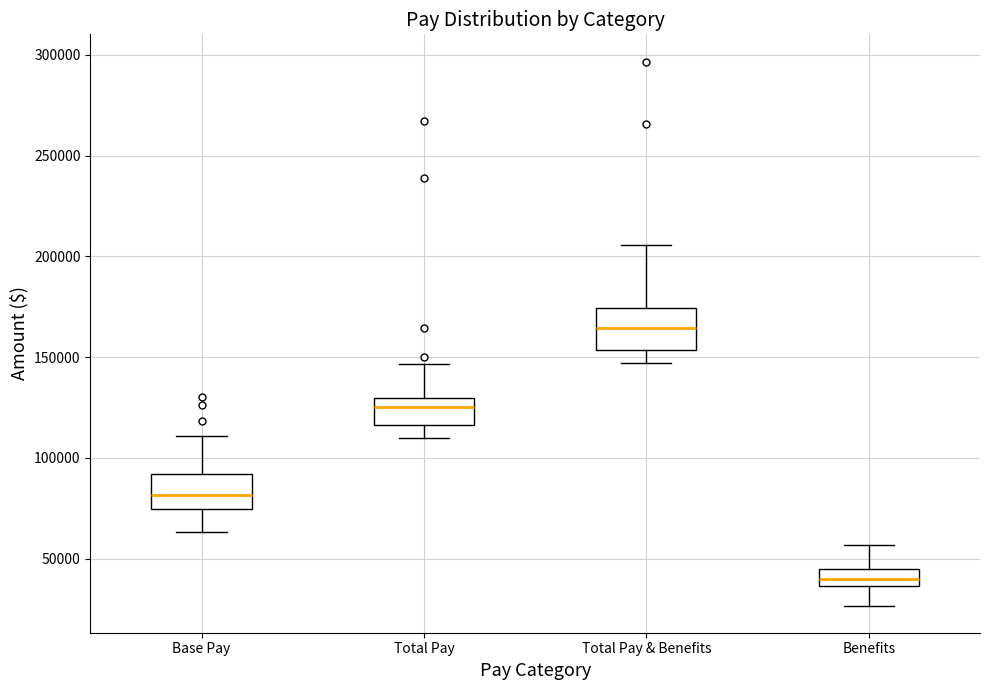

Reading left to right, transcribe this box plot: for each box, give where its median line is, the range the box spans, and where its two whiskers end, as read against the y-axis. The values are not printed on the chart, so give them approximately, as read against the axis.

Base Pay: median 80000, box 75000 to 90000, whiskers 65000 to 110000
Total Pay: median 125000, box 115000 to 130000, whiskers 110000 to 145000
Total Pay & Benefits: median 165000, box 155000 to 175000, whiskers 145000 to 205000
Benefits: median 40000, box 35000 to 45000, whiskers 25000 to 55000